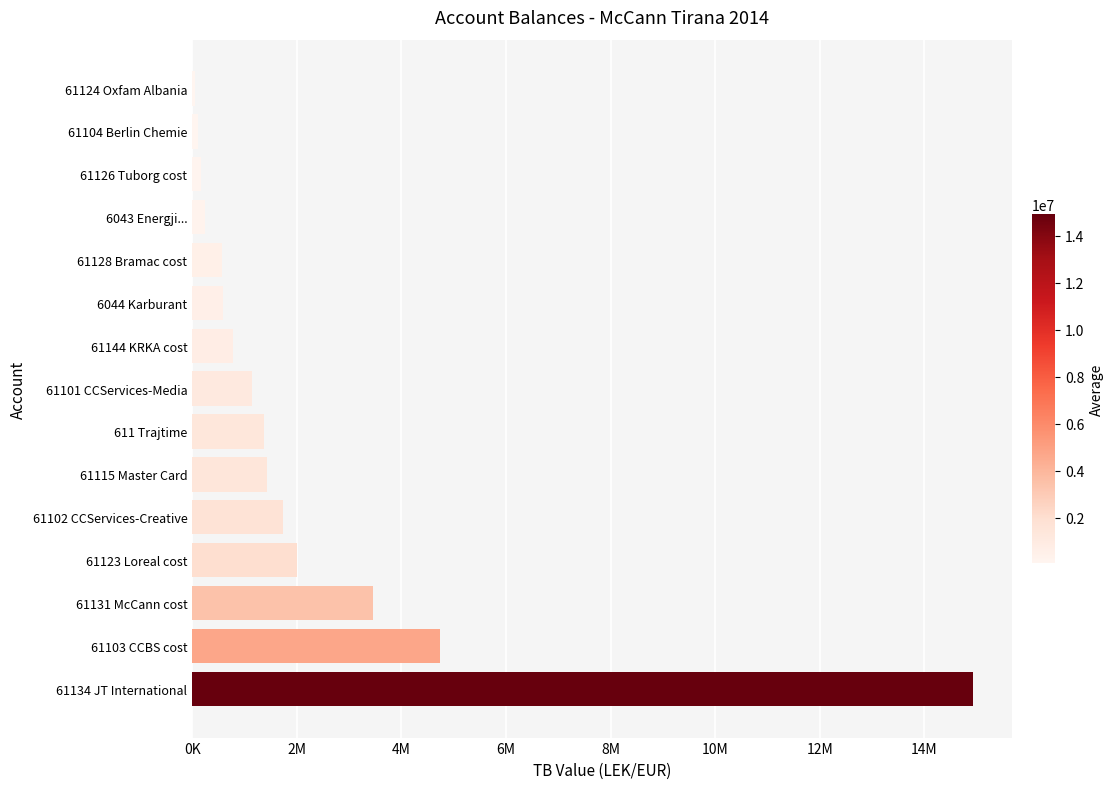

Where is the data nearest to the value 7496485?

61103 CCBS cost